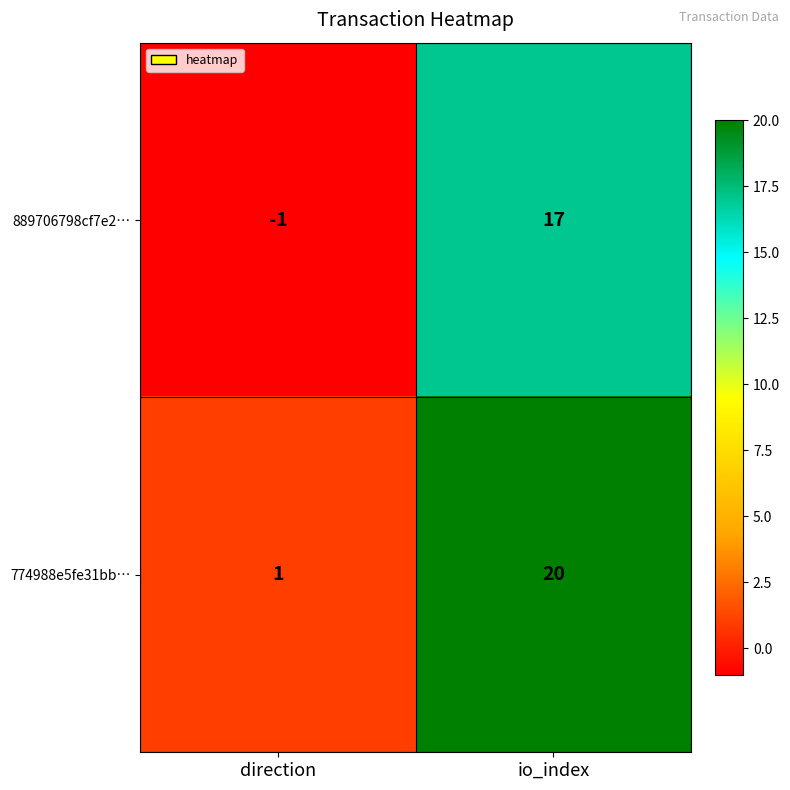

The 889706798cf7e2… series shows -1 at direction. True or false?

True